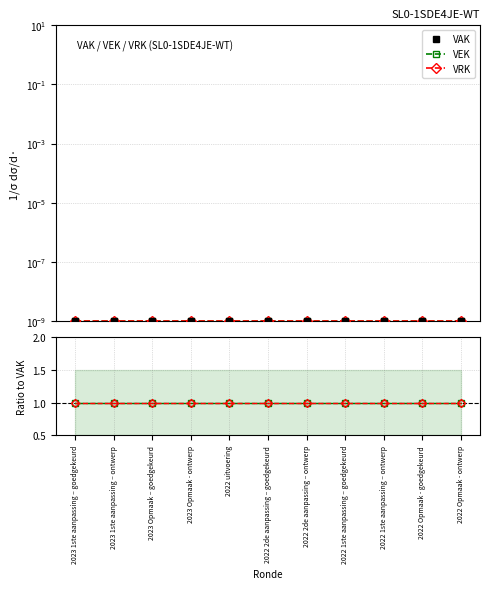

Which series changed the most between 2023 Opmaak – goedgekeurd and 2022 2de aanpassing – ontwerp?

VAK